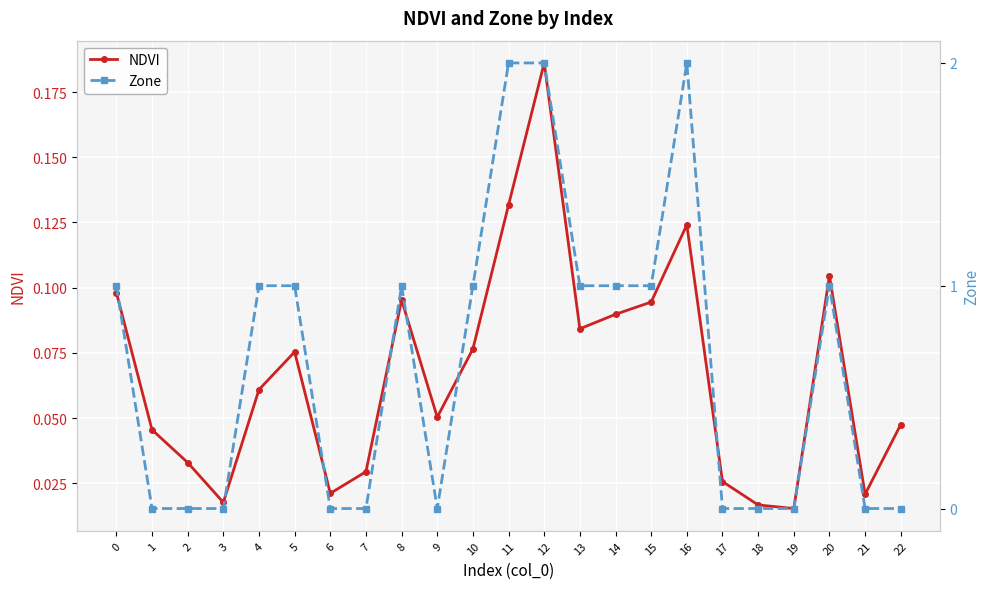

How many distinct data groups are displayed?

2